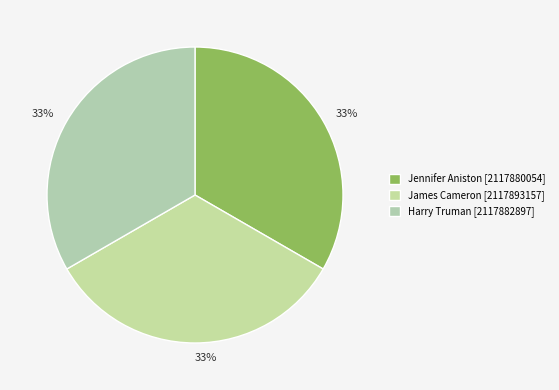

Rank the categories by value from highest to lowest.

James Cameron, Harry Truman, Jennifer Aniston